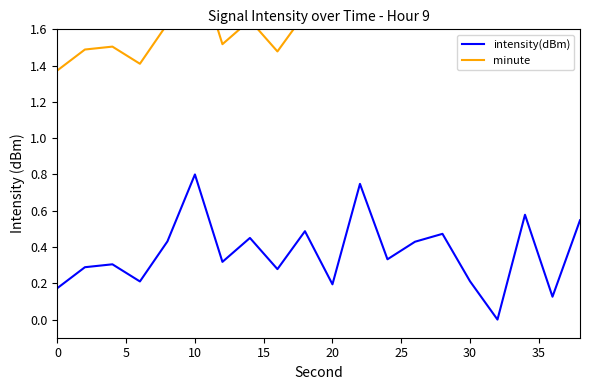

What is the difference between the values at 18 and 38?

0.1